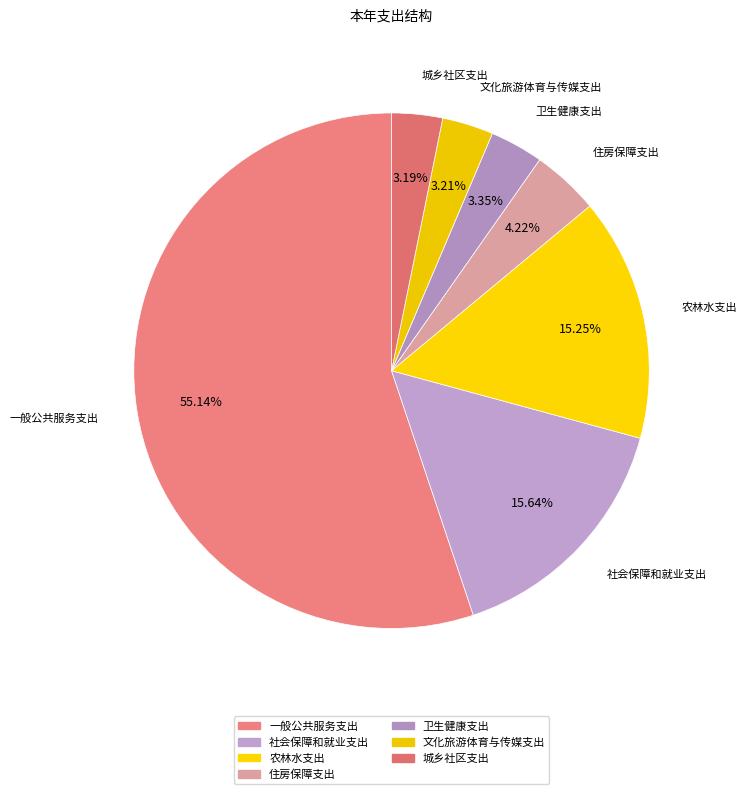

True or false: 农林水支出 accounts for 8% of the total.

False